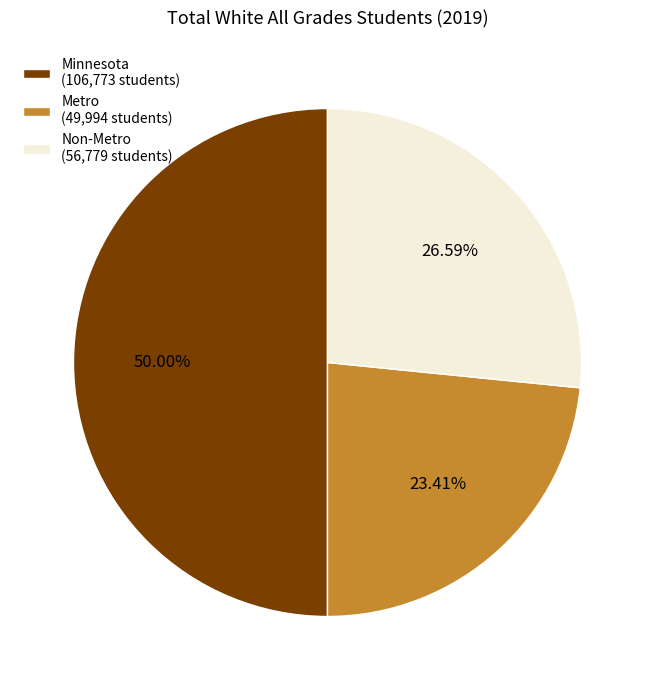

Combined, what portion of the pie is Minnesota and Non-Metro?

76.6%